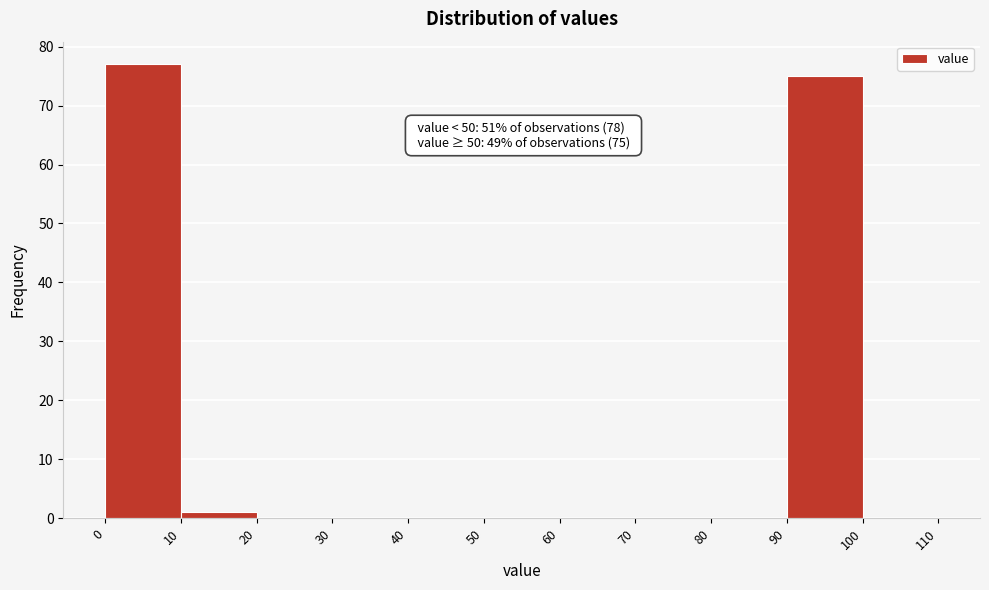

Which range on the x-axis has the tallest bar?

0 to 10